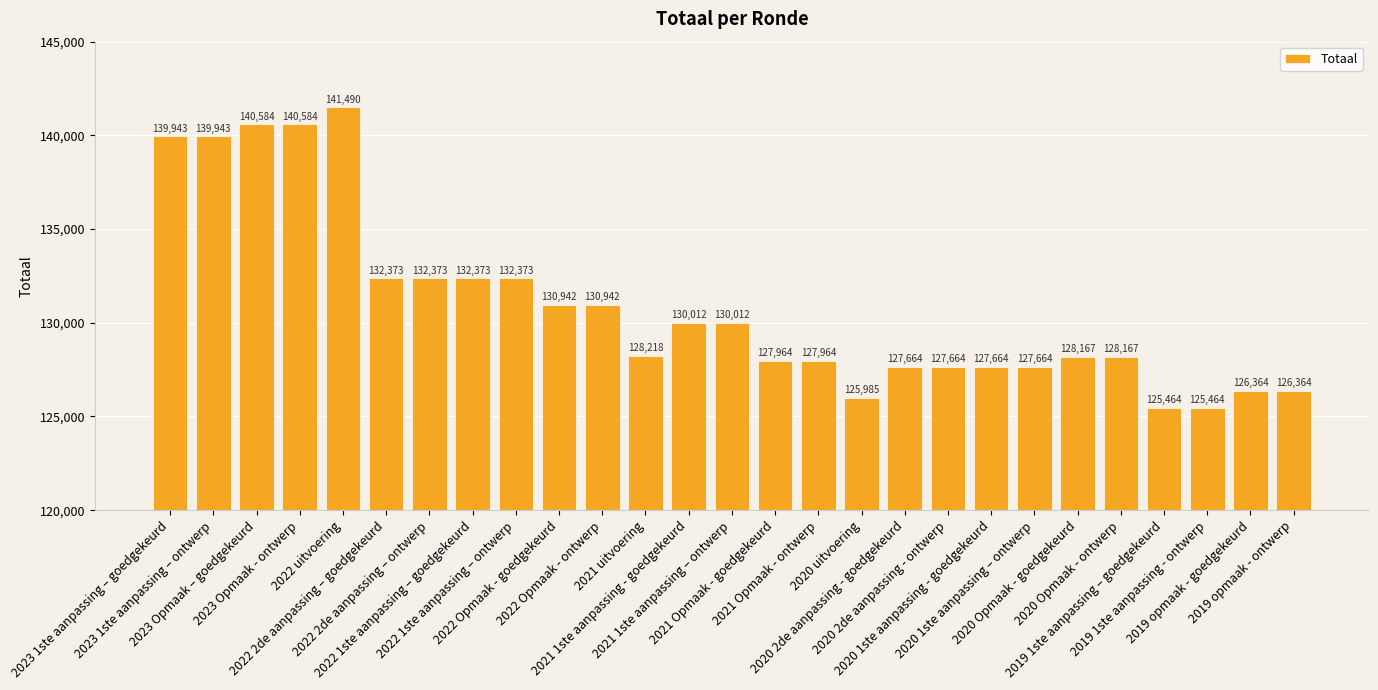

What is the value of the 23rd bar from the left?

128167